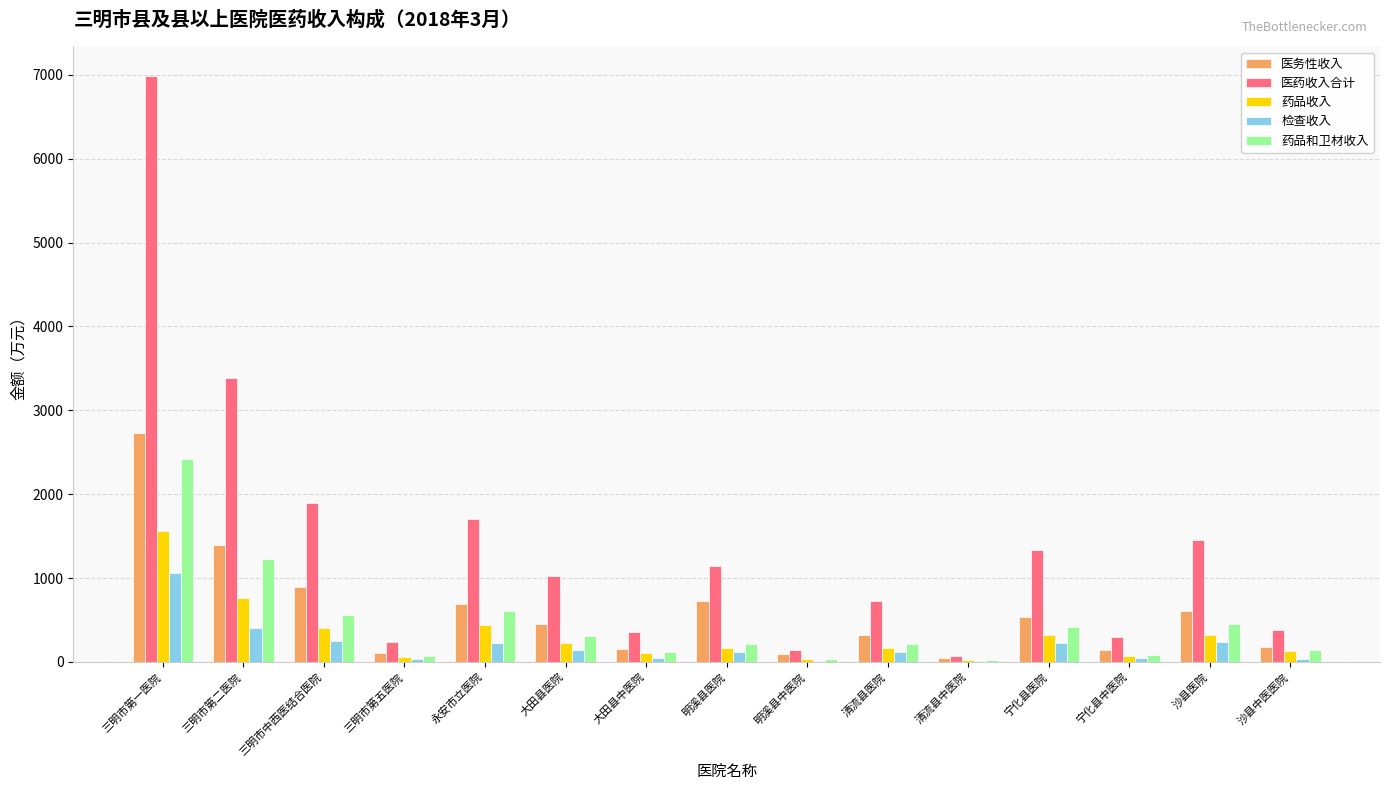

Count the number of data series in this chart.

5